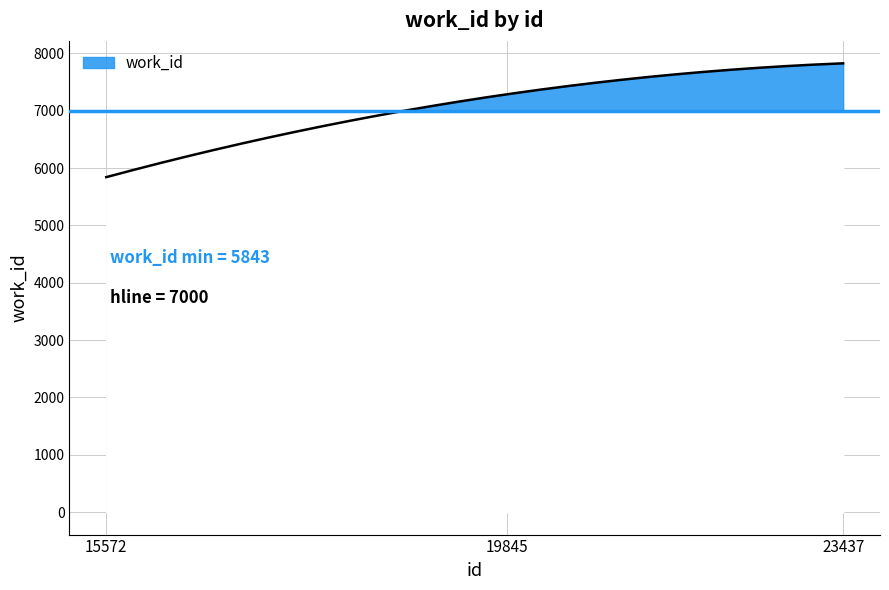

Is it true that the value at 15572 is 5843?

True